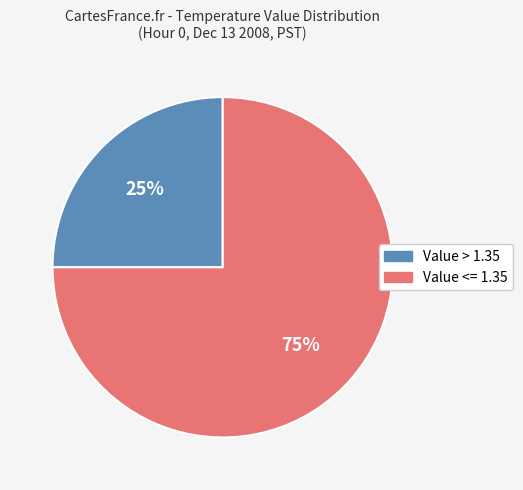

To the nearest percent, what is the difference between the largest and smallest slice percentages?

50%